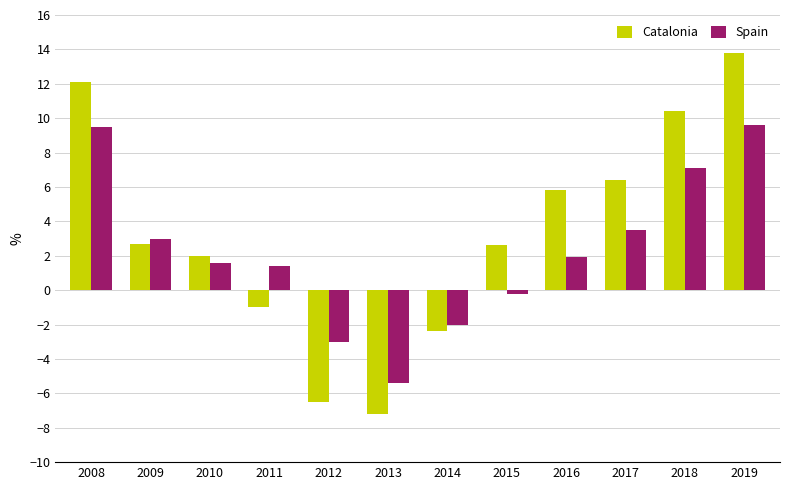

What is the spread (max minus min) of values at 2010?

0.4